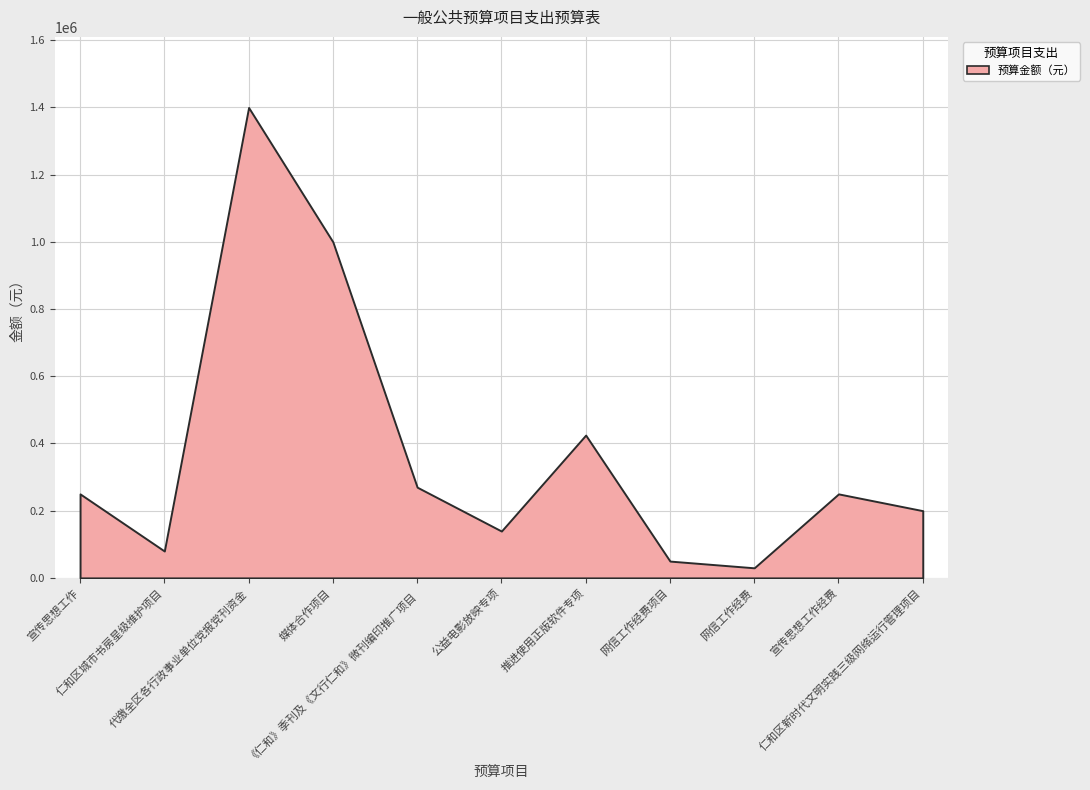

How many lines are shown in the chart?

1